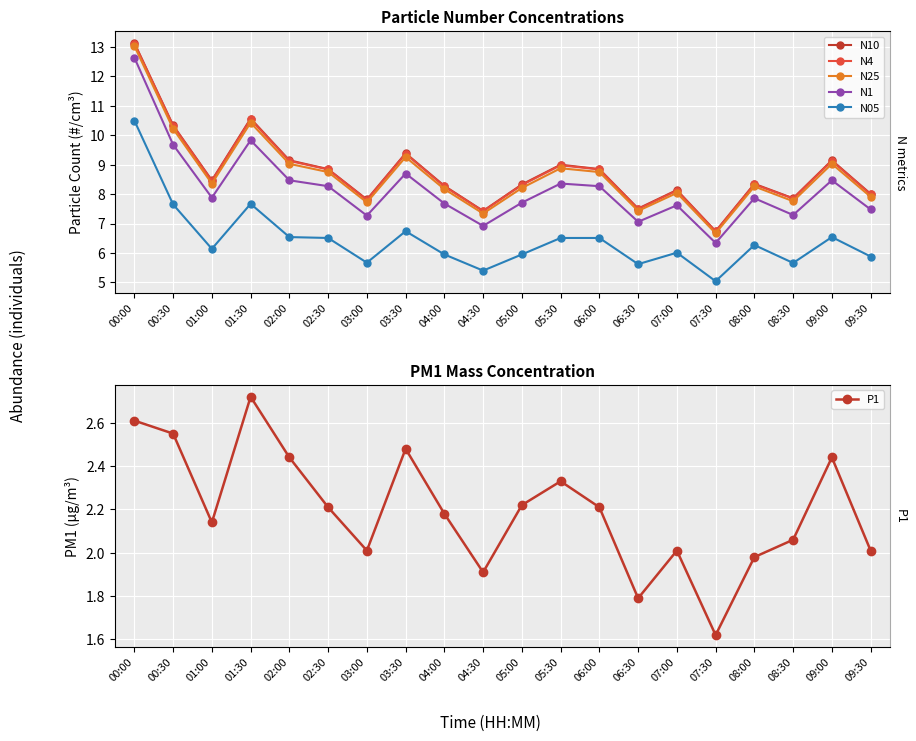

Reading right to left, list all the values displayed in this chart.

N10: 09:30=8.0	09:00=9.2	08:30=7.9	08:00=8.3	07:30=6.7	07:00=8.1	06:30=7.5	06:00=8.8	05:30=9.0	05:00=8.3	04:30=7.4	04:00=8.3	03:30=9.4	03:00=7.8	02:30=8.8	02:00=9.2	01:30=10.6	01:00=8.5	00:30=10.3	00:00=13.1
N4: 09:30=8.0	09:00=9.1	08:30=7.8	08:00=8.3	07:30=6.7	07:00=8.1	06:30=7.5	06:00=8.8	05:30=9.0	05:00=8.3	04:30=7.4	04:00=8.3	03:30=9.4	03:00=7.8	02:30=8.8	02:00=9.1	01:30=10.5	01:00=8.4	00:30=10.3	00:00=13.1
N25: 09:30=7.9	09:00=9.0	08:30=7.8	08:00=8.3	07:30=6.7	07:00=8.0	06:30=7.4	06:00=8.8	05:30=8.9	05:00=8.2	04:30=7.3	04:00=8.2	03:30=9.3	03:00=7.7	02:30=8.8	02:00=9.0	01:30=10.4	01:00=8.4	00:30=10.2	00:00=13.0
N1: 09:30=7.5	09:00=8.5	08:30=7.3	08:00=7.9	07:30=6.3	07:00=7.6	06:30=7.1	06:00=8.3	05:30=8.4	05:00=7.7	04:30=6.9	04:00=7.7	03:30=8.7	03:00=7.3	02:30=8.3	02:00=8.5	01:30=9.8	01:00=7.9	00:30=9.7	00:00=12.6
N05: 09:30=5.9	09:00=6.5	08:30=5.7	08:00=6.3	07:30=5.0	07:00=6.0	06:30=5.6	06:00=6.5	05:30=6.5	05:00=6.0	04:30=5.4	04:00=6.0	03:30=6.7	03:00=5.7	02:30=6.5	02:00=6.5	01:30=7.7	01:00=6.1	00:30=7.7	00:00=10.5
P1: 09:30=2.0	09:00=2.4	08:30=2.1	08:00=2.0	07:30=1.6	07:00=2.0	06:30=1.8	06:00=2.2	05:30=2.3	05:00=2.2	04:30=1.9	04:00=2.2	03:30=2.5	03:00=2.0	02:30=2.2	02:00=2.4	01:30=2.7	01:00=2.1	00:30=2.5	00:00=2.6